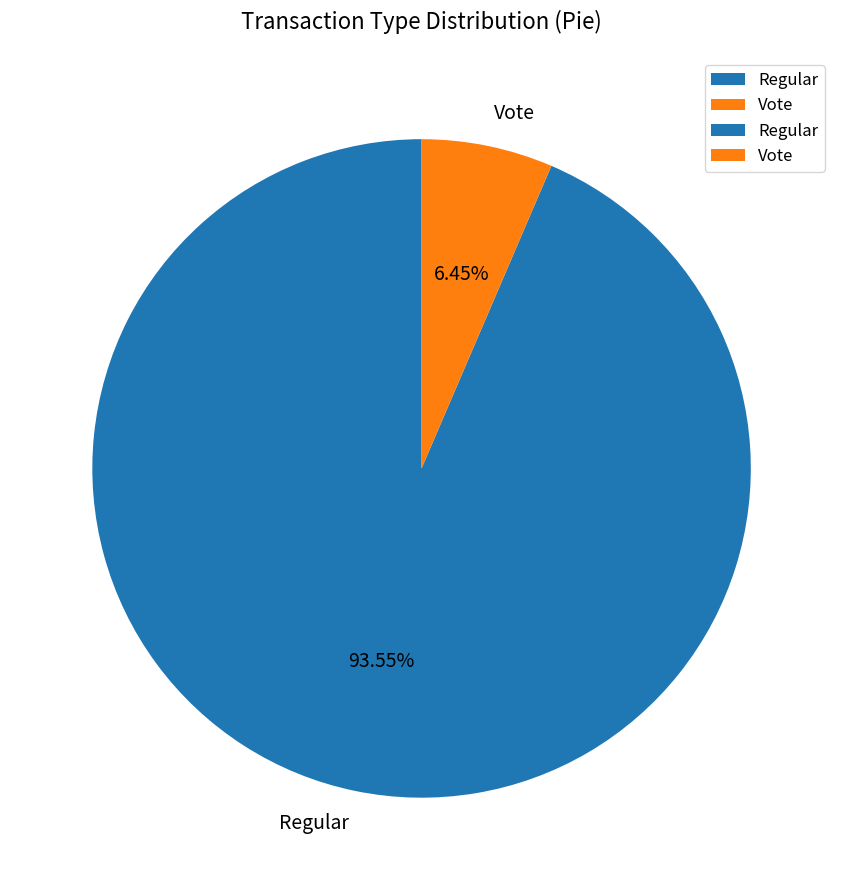

To the nearest percent, what is the combined percentage of Vote and Regular?

100%